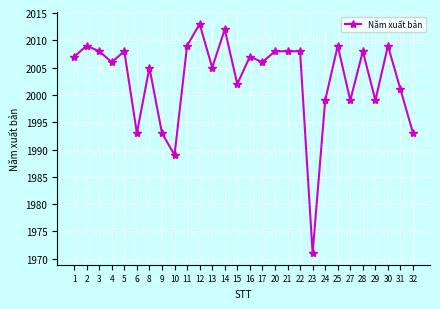

The value at 9 is 3496. True or false?

False